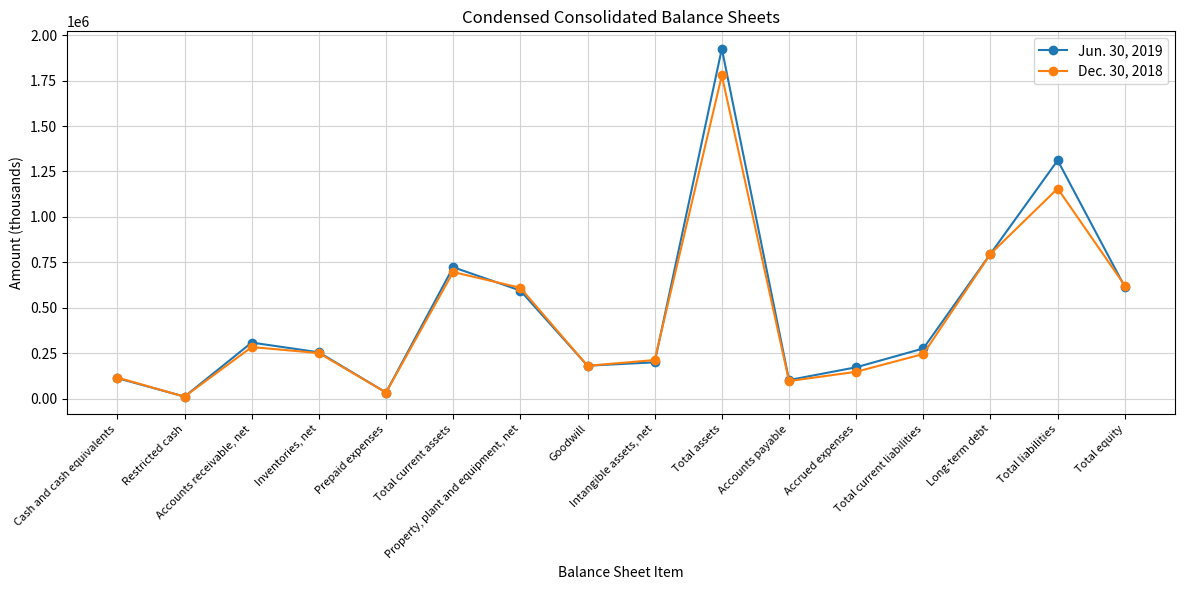

Which label corresponds to the smallest value in the chart?

Restricted cash